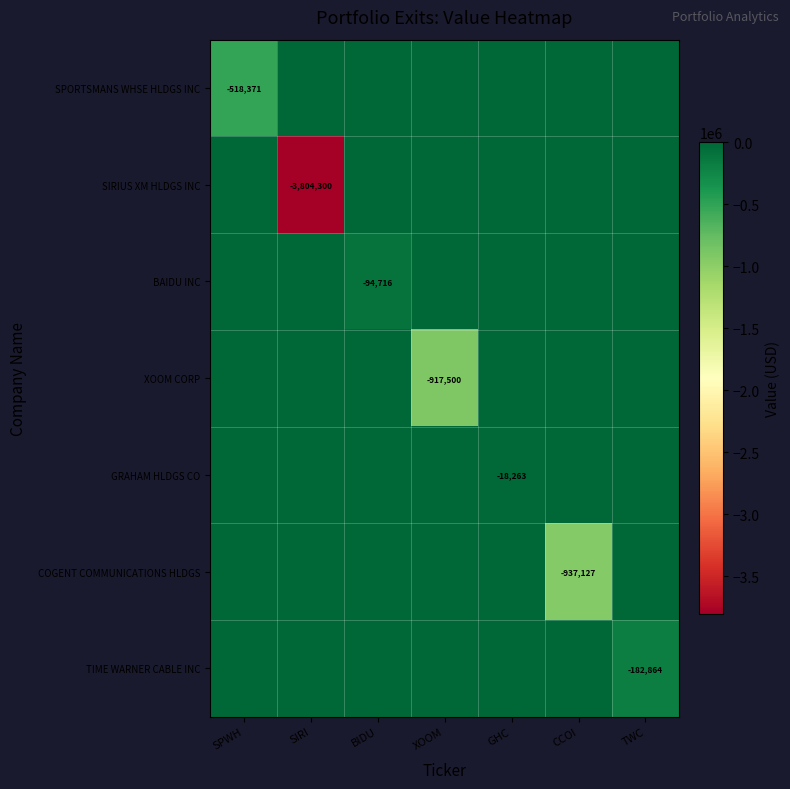

Is it true that SIRIUS XM HLDGS INC equals -1925292 at SIRI?

False